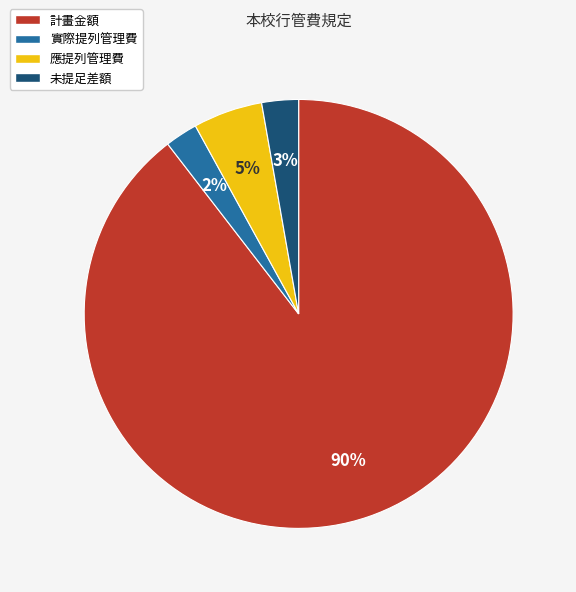

To the nearest percent, what portion does 未提足差額 represent?

3%